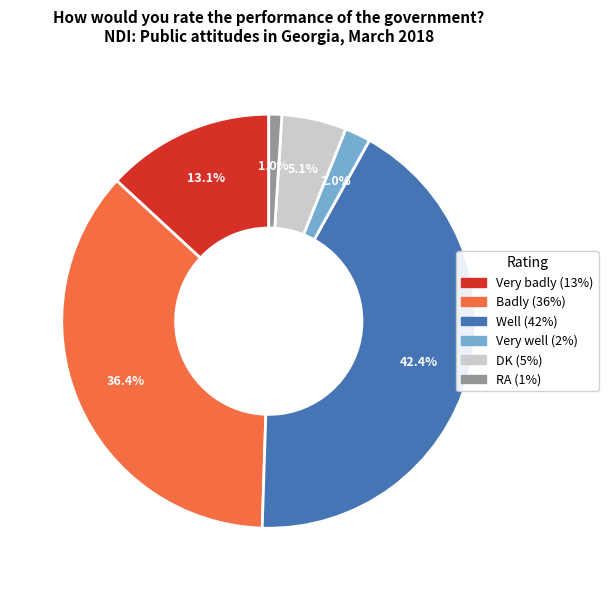

Between RA and Badly, which is larger?

Badly